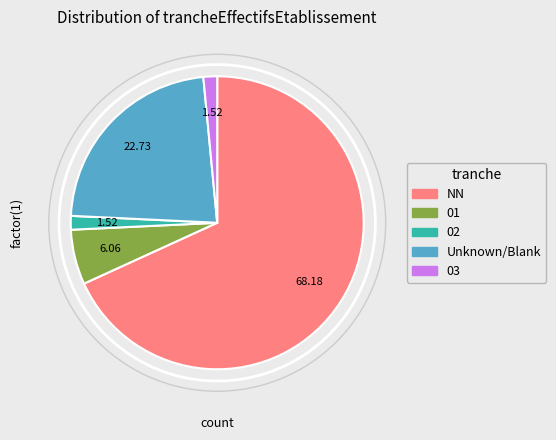

Which slice is the largest?

NN